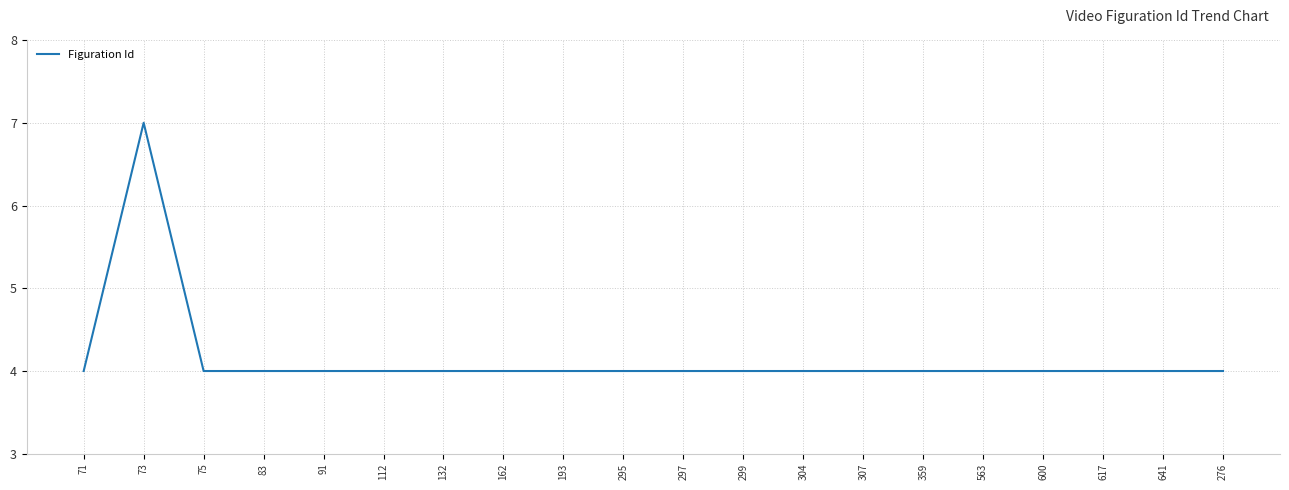

Which has a higher value, 617 or 73?

73